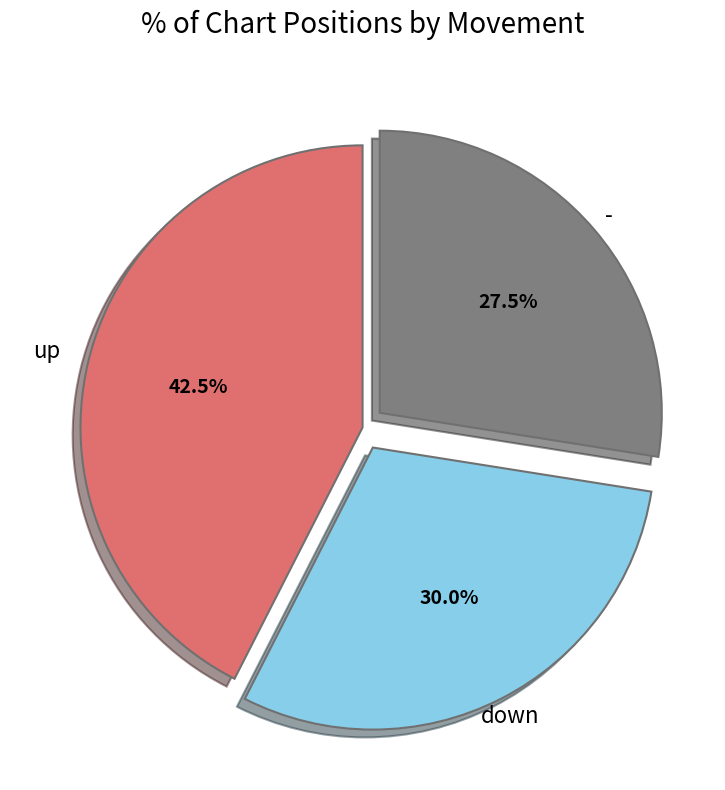

What percentage do - and up together represent?

70.0%